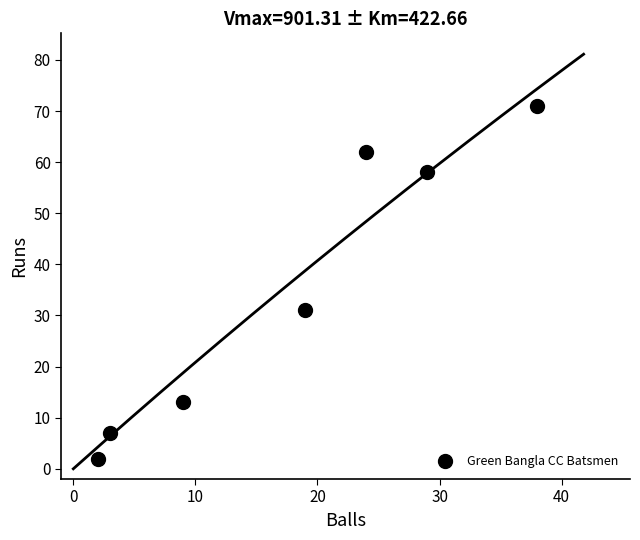

What Y value in the scatter plot is closest to 36?

31